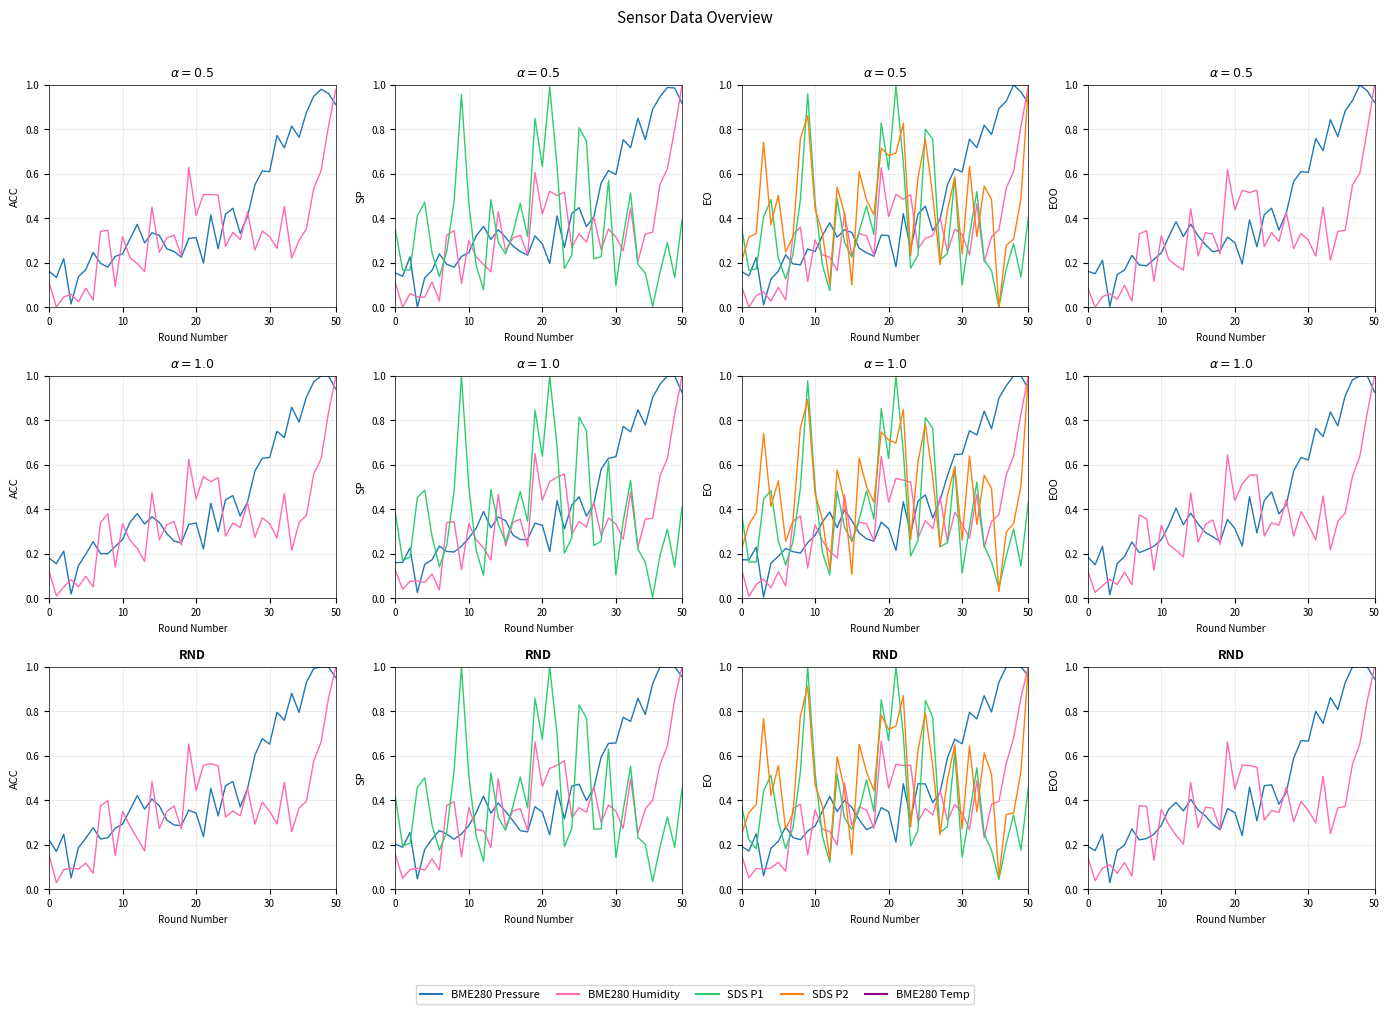

The value of SDS P2 at 37 is 0.6. True or false?

False